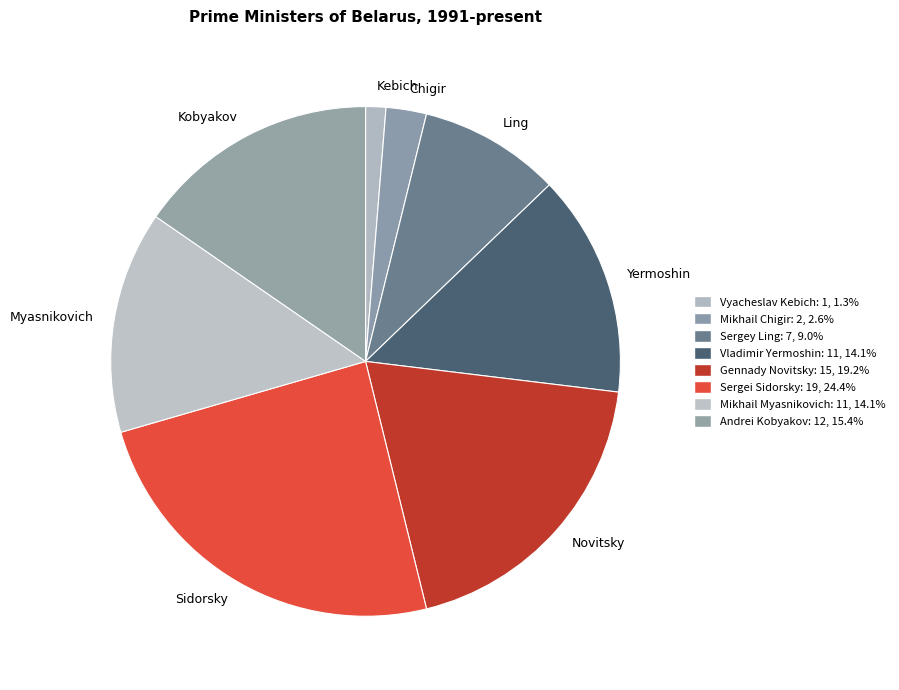

Does any single category account for the majority?

No